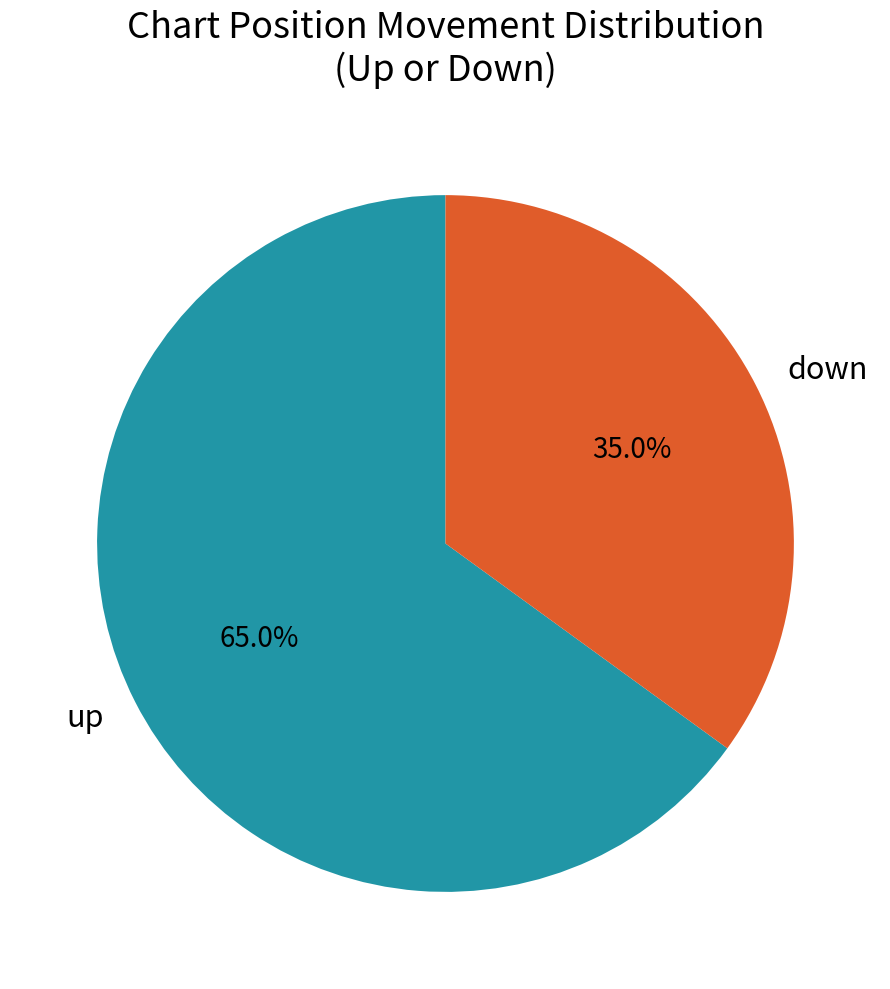

Between down and up, which is larger?

up